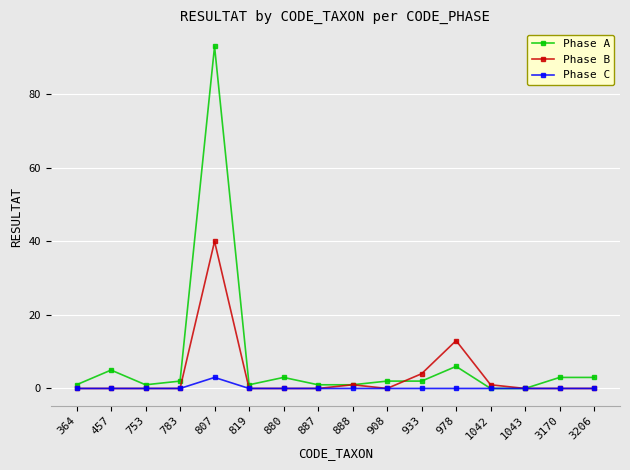

How many categories are shown in the chart?

16